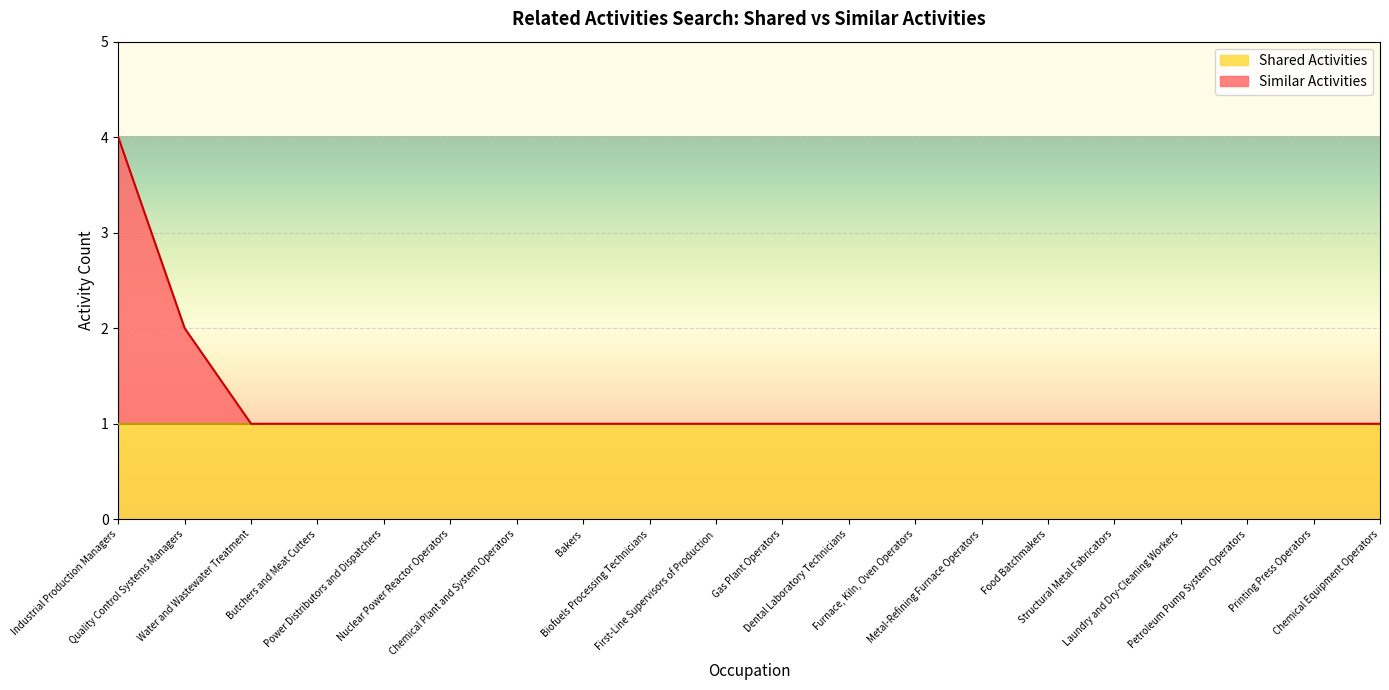

What is the label of the 2nd point from the left?

Quality Control Systems Managers